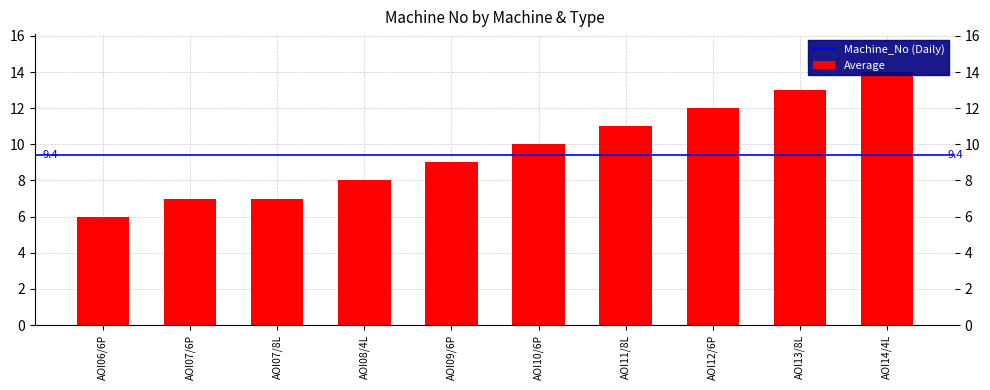

Count the values in the range 7 to 12.

7